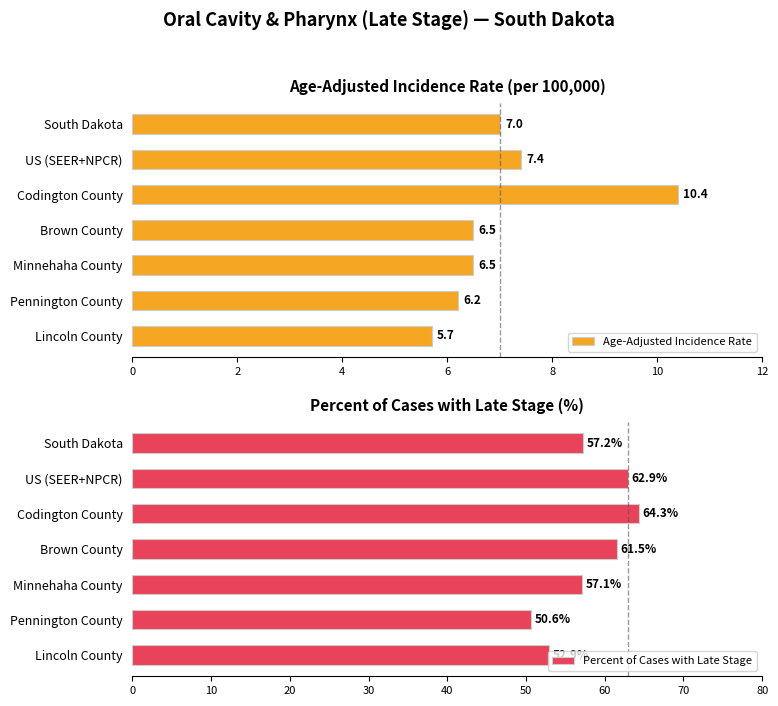

List the series in order of their peak value, highest first.

Percent of Cases with Late Stage, Age-Adjusted Incidence Rate